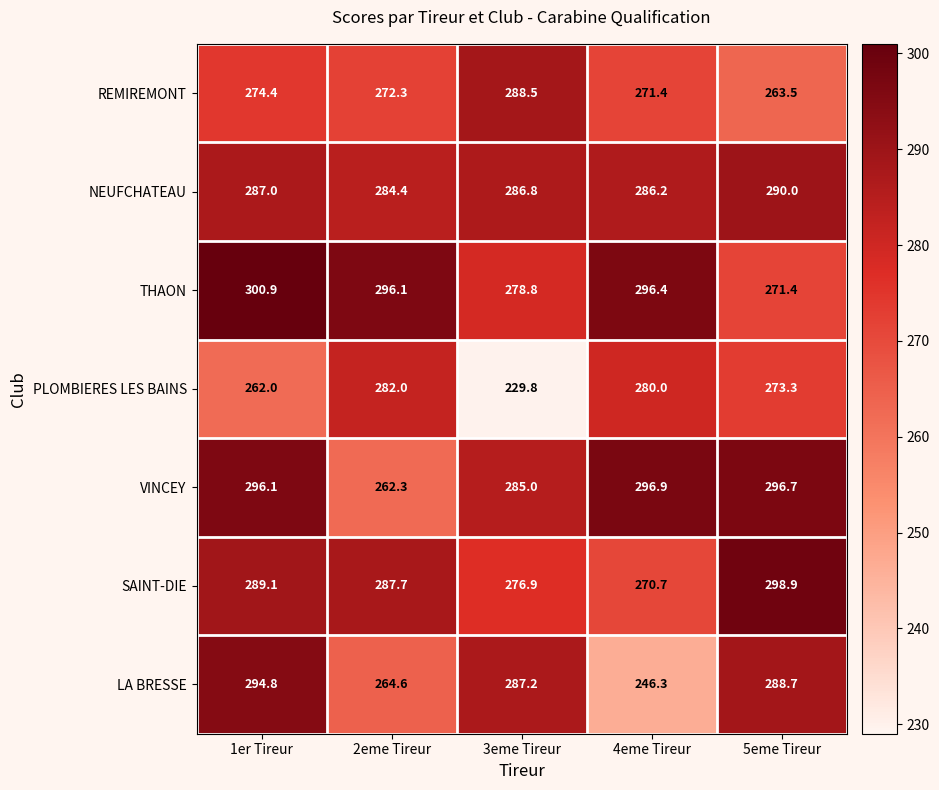

What is the spread (max minus min) of values at 1er Tireur?

38.9